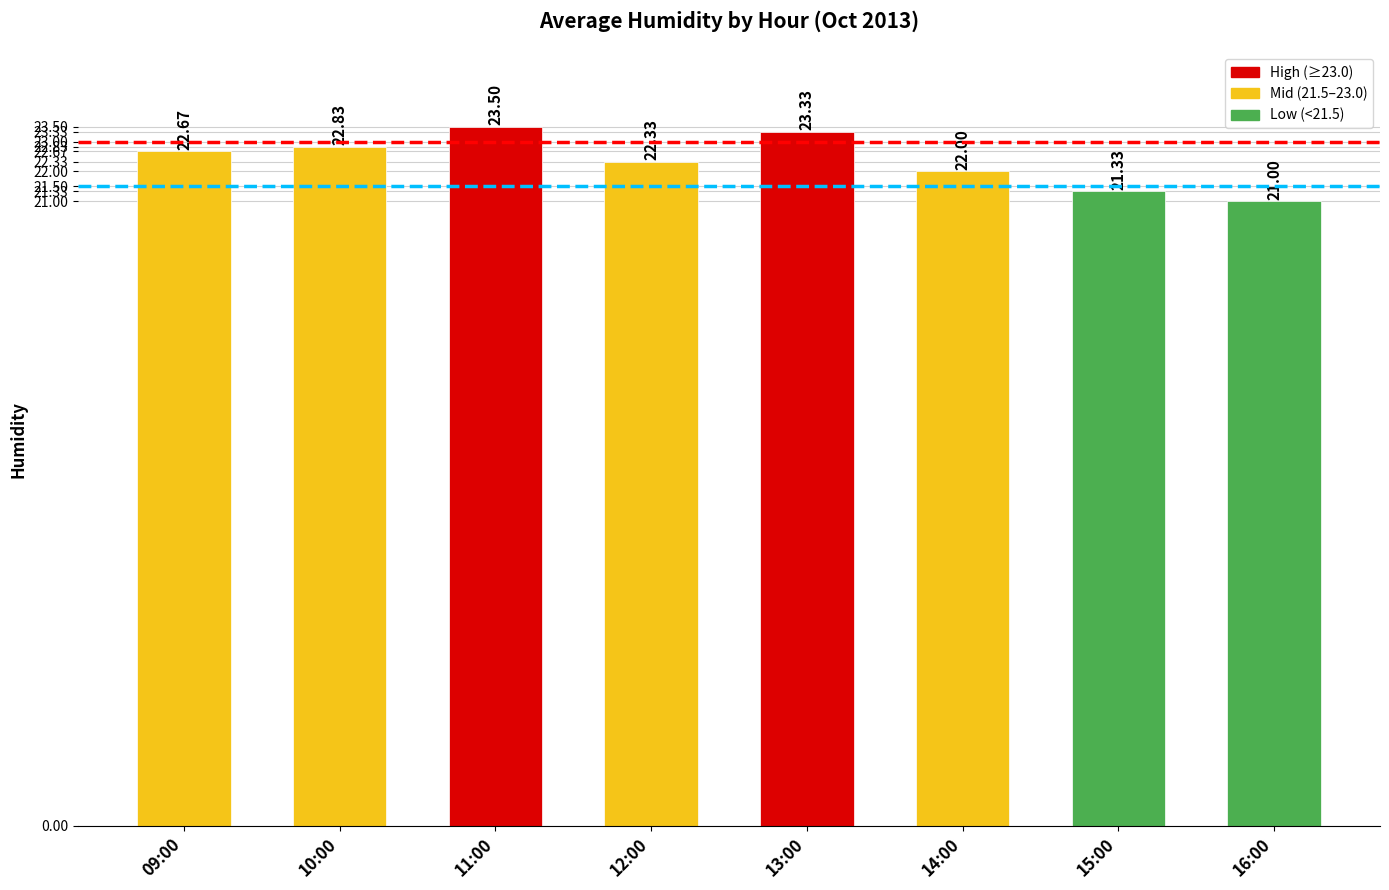

Does the chart contain stacked bars?

No